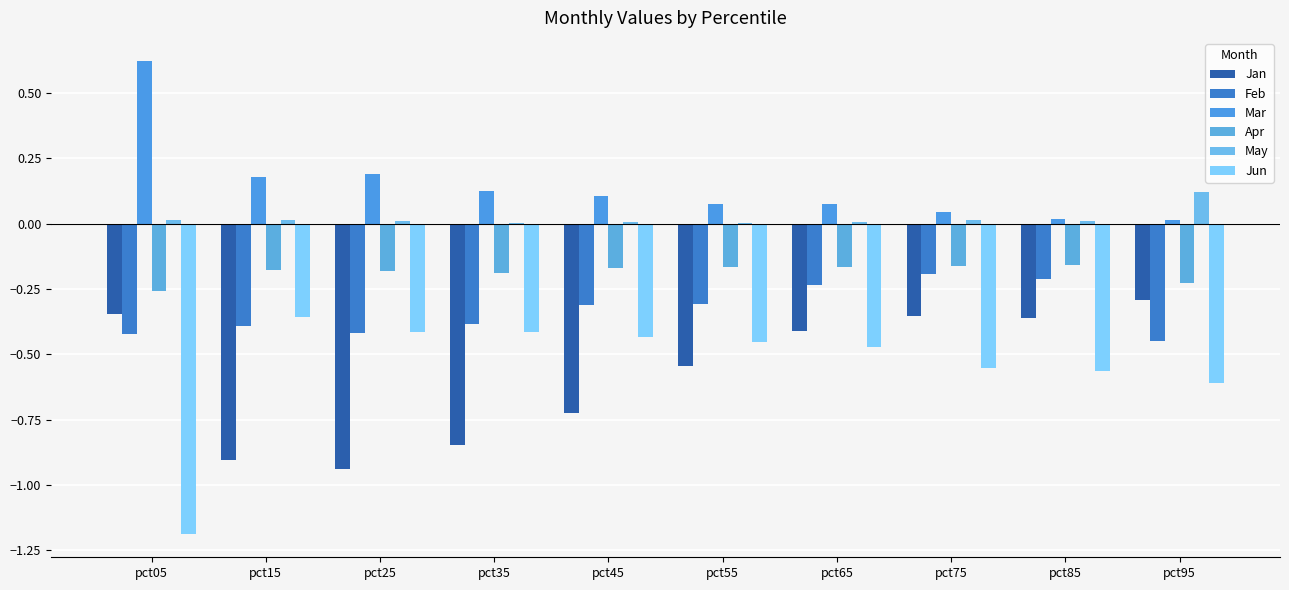

What is the sum of the Mar values at pct25 and pct45?

0.3